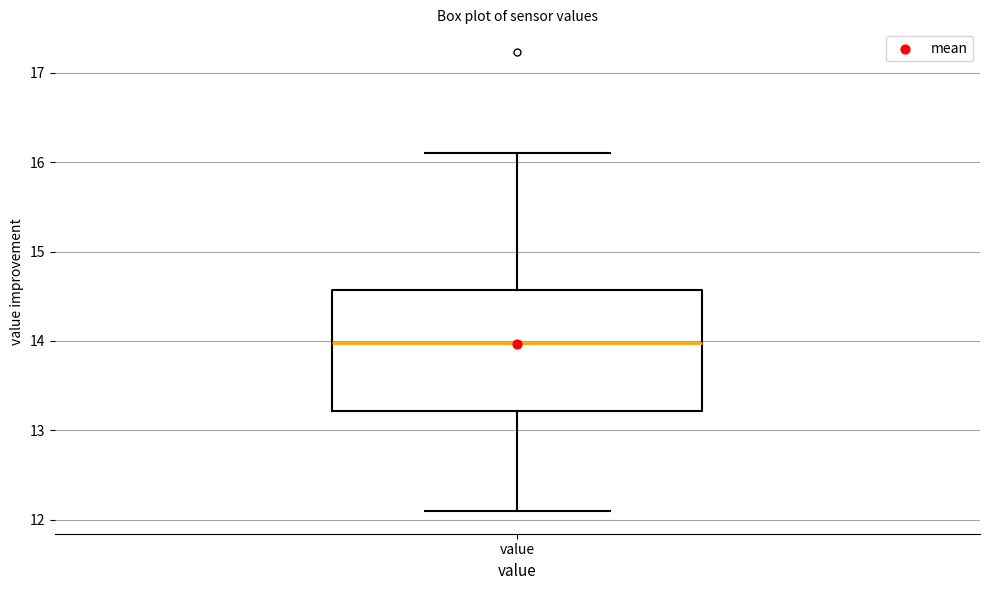

Where does the upper whisker of the box for value end on the y-axis? The values are not printed on the chart, so give them approximately, as read against the axis.

16.1